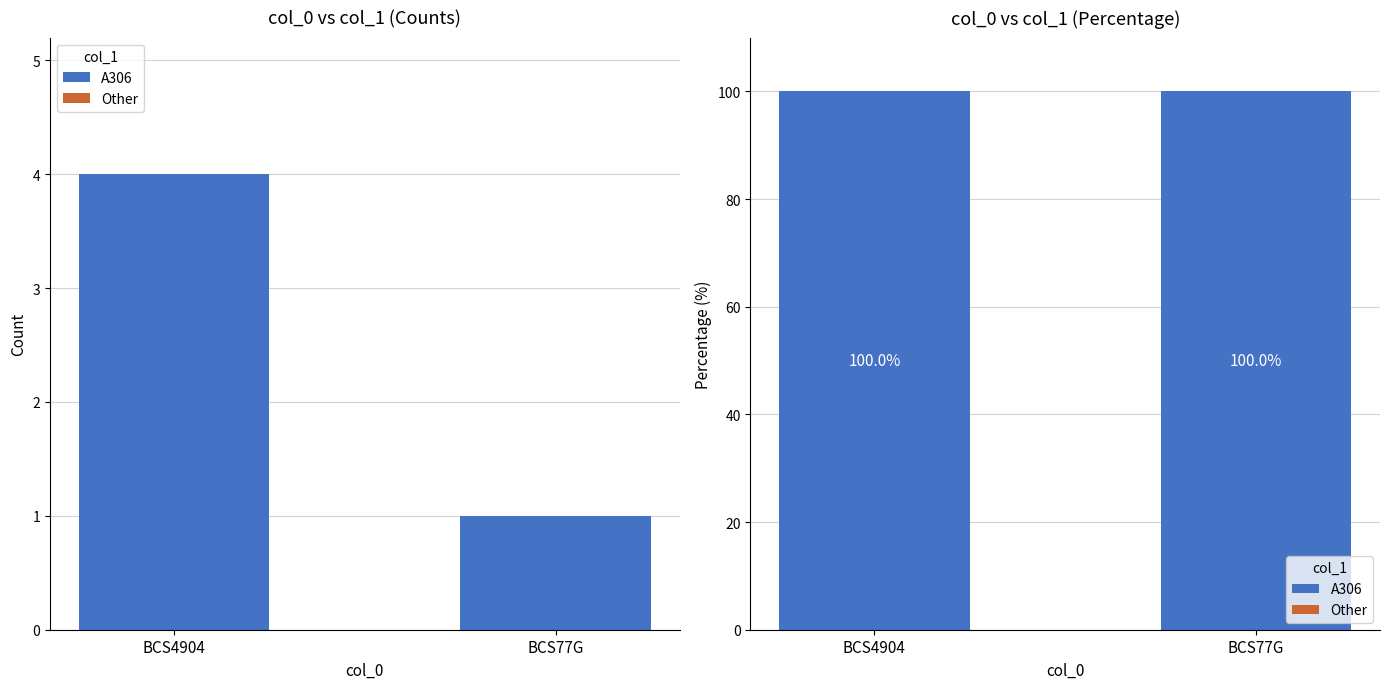

What is the average value of the A306 series?

100